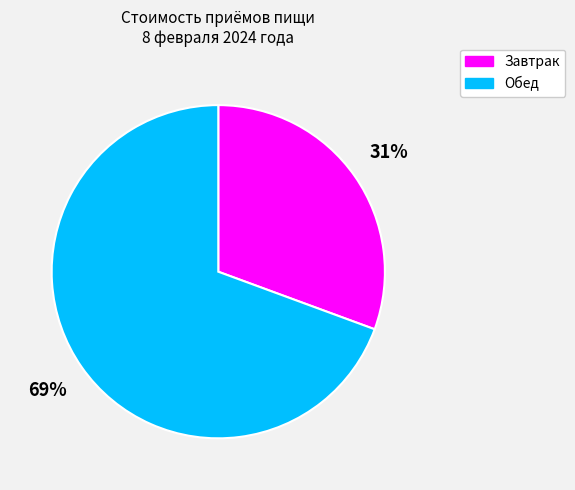

The Обед slice represents 69% of the pie. True or false?

True